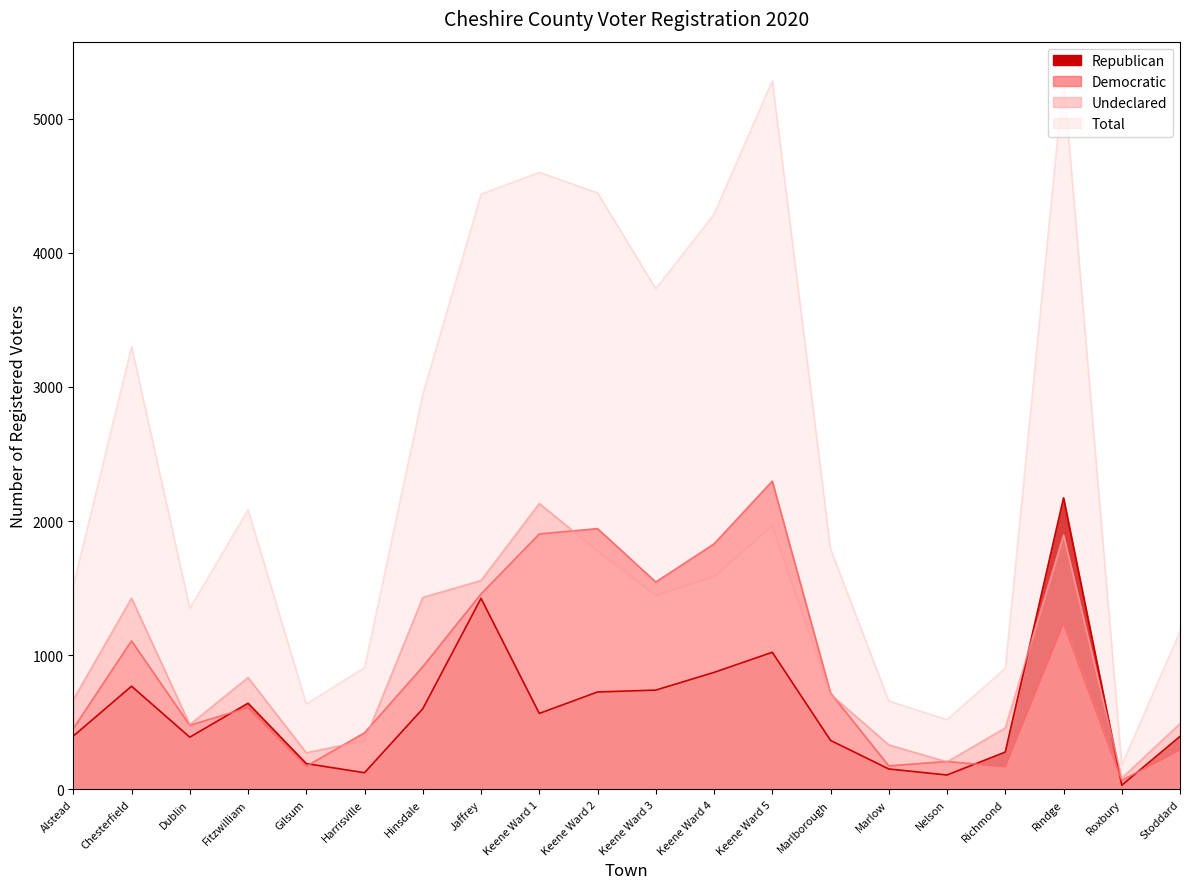

What is the label of the 3rd point from the right?

Rindge